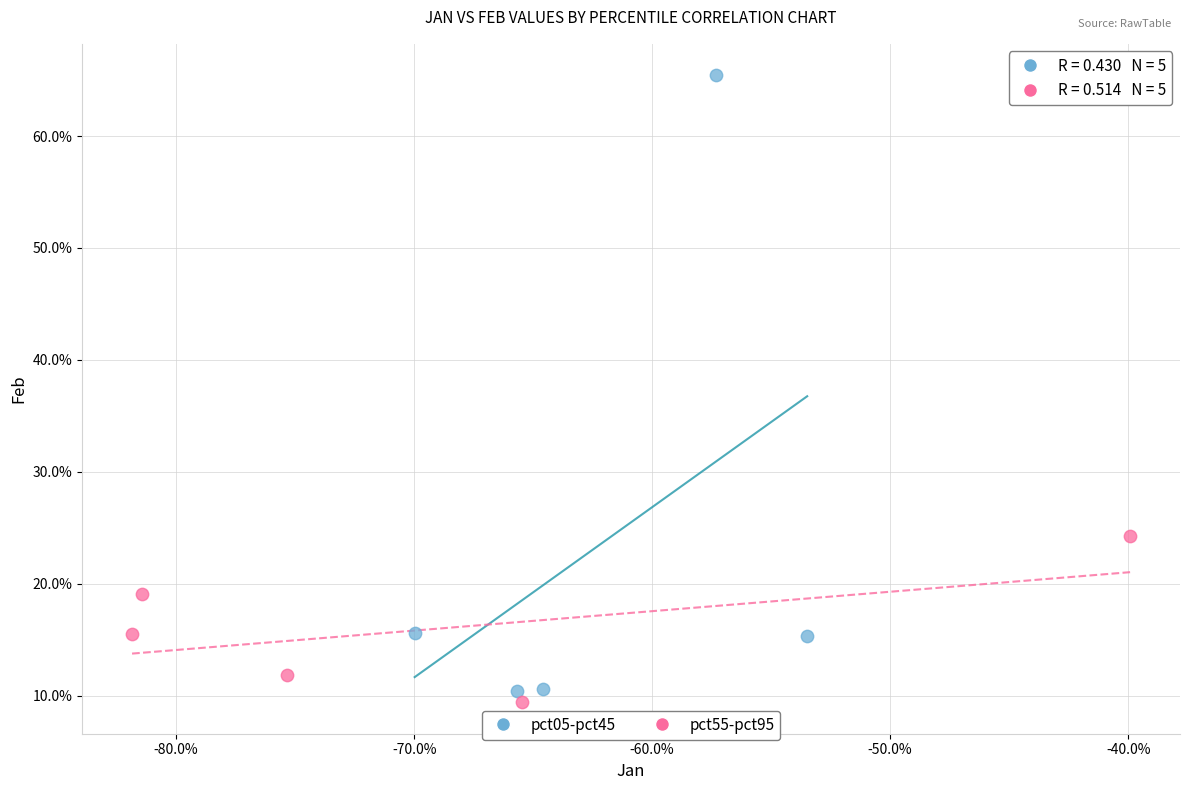

Which series contains the lowest Y value?

pct55-pct95